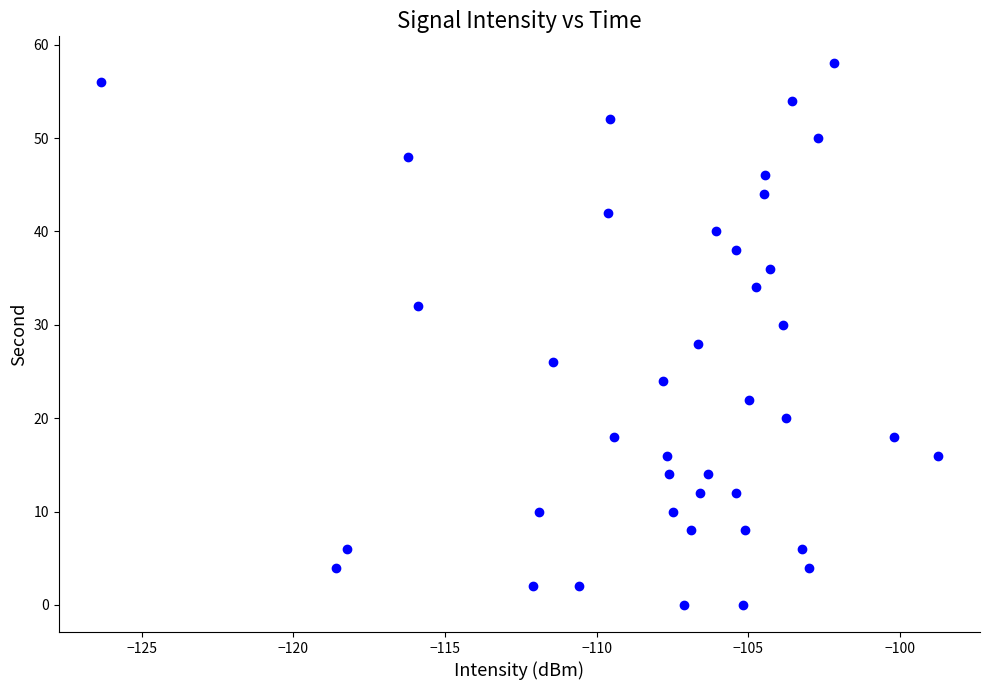

What is the range of Y values (max minus min)?

58